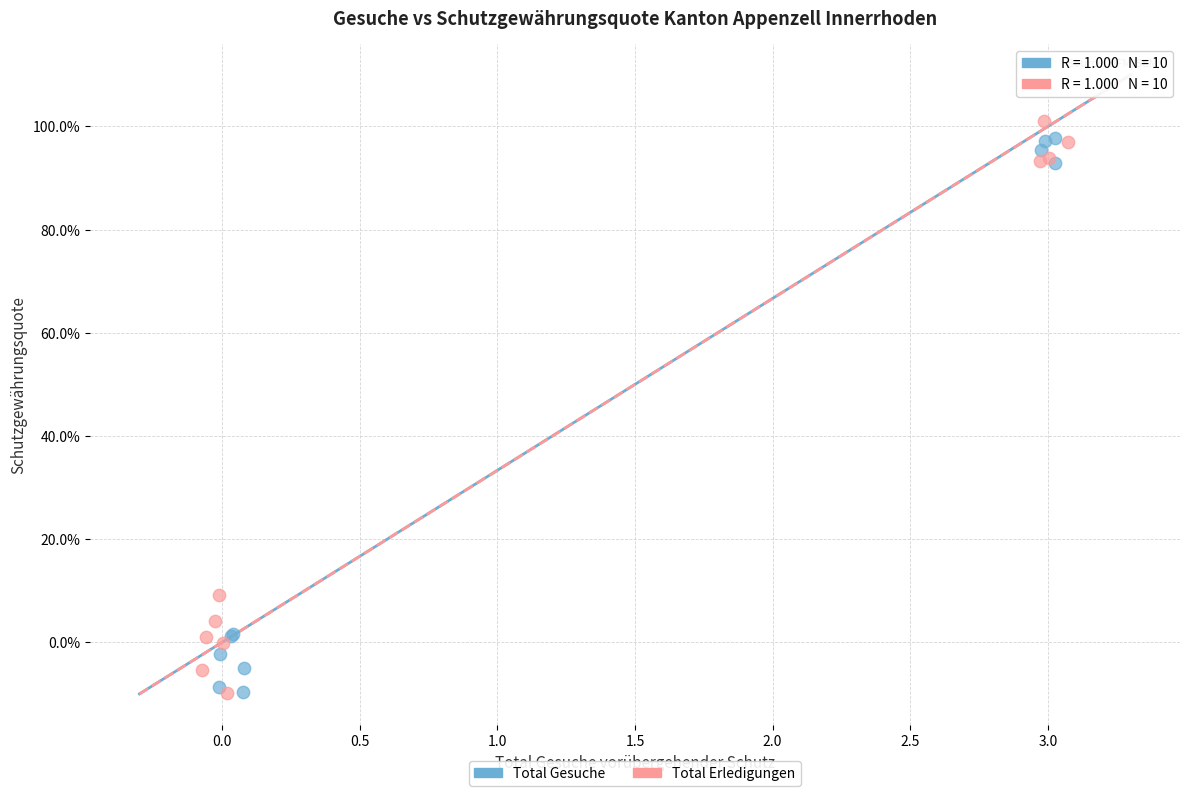

What are all the series names shown in the legend?

Total Gesuche, Total Erledigungen